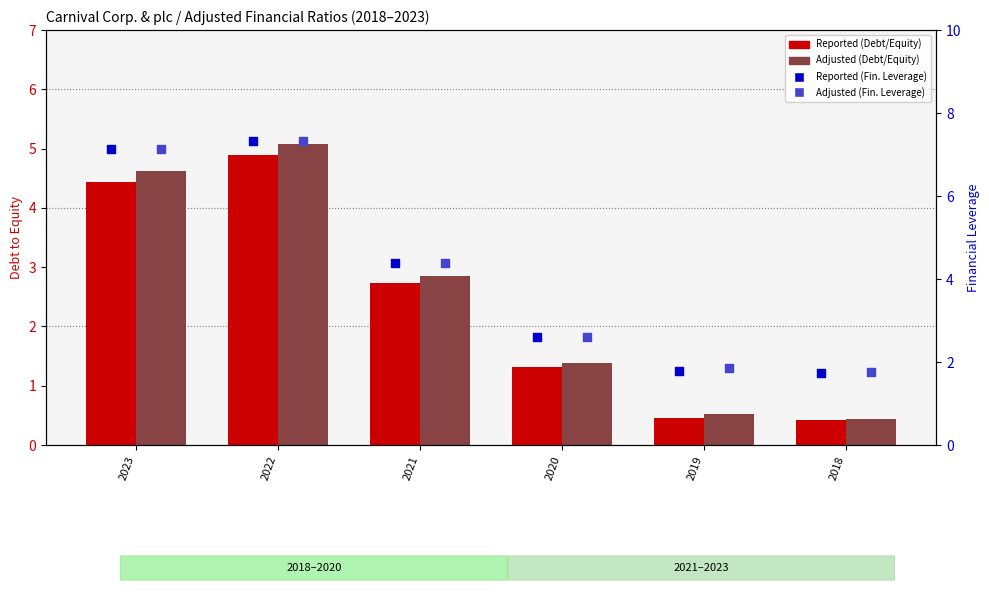

Is the value of Reported (Debt/Equity) at 2021 greater than the value of Reported (Fin. Leverage) at 2018?

Yes